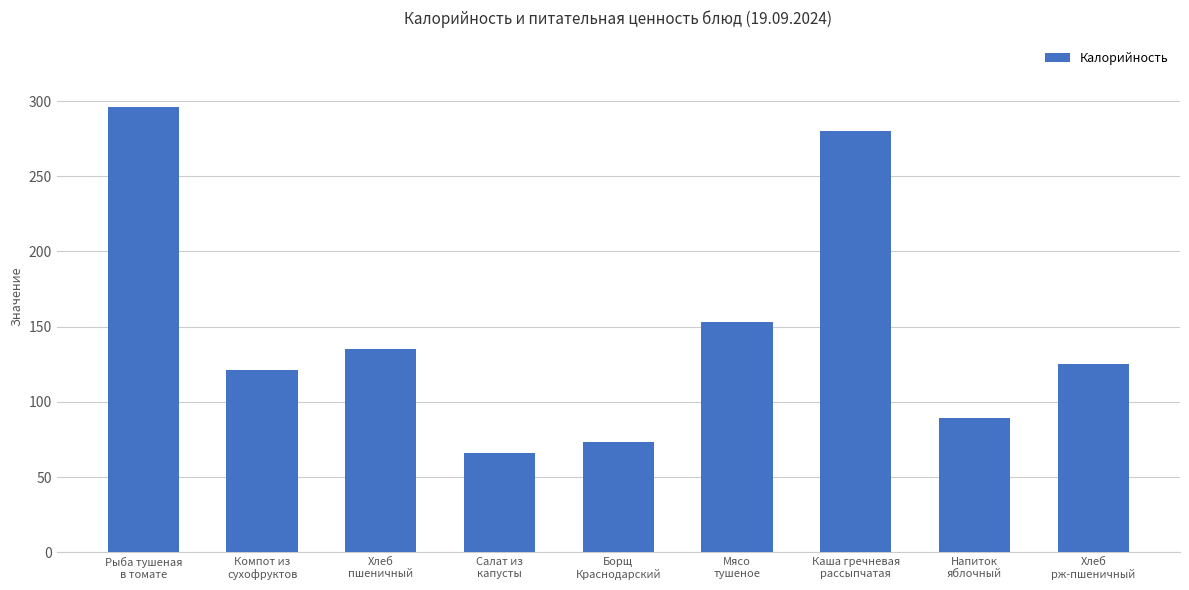

What is the difference between the values at Борщ
Краснодарский and Хлеб
рж-пшеничный?

52